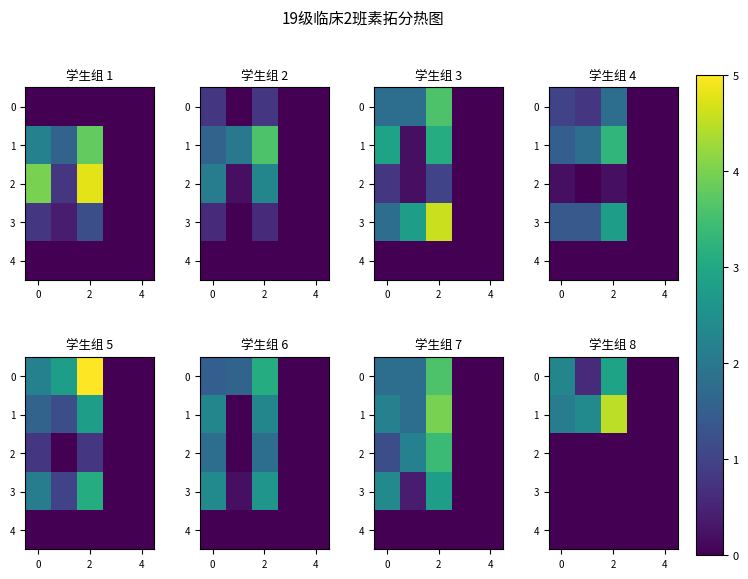

The value of 1 at 4 is 2.6. True or false?

False